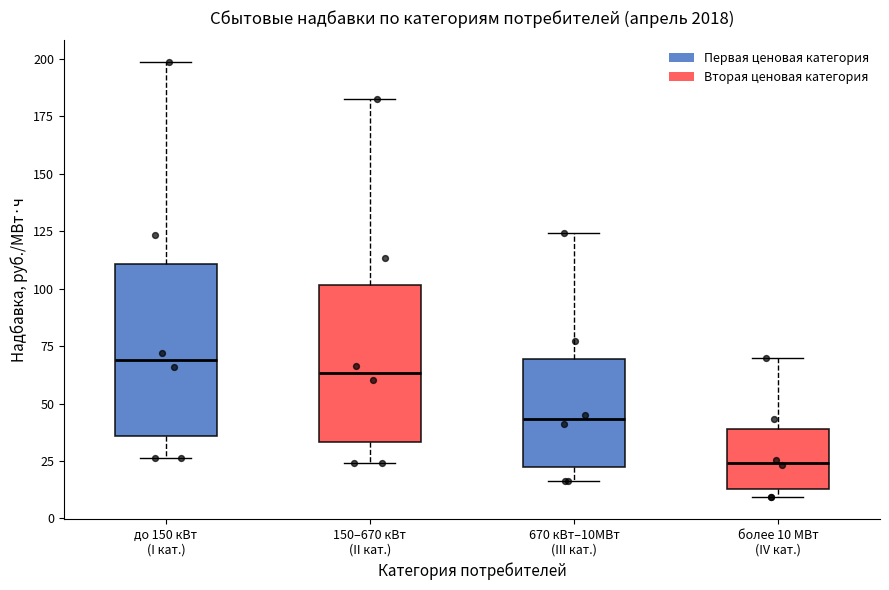

Reading left to right, read every box against the y-axis: the position of its median line, the range the box covers, and the ends of its whiskers. The values are not printed on the chart, so give them approximately, as read against the axis.

до 150 кВт (I кат.): median 70, box 35 to 110, whiskers 25 to 200
150–670 кВт (II кат.): median 65, box 35 to 100, whiskers 25 to 180
670 кВт–10МВт (III кат.): median 45, box 25 to 70, whiskers 15 to 125
более 10 МВт (IV кат.): median 25, box 15 to 40, whiskers 10 to 70